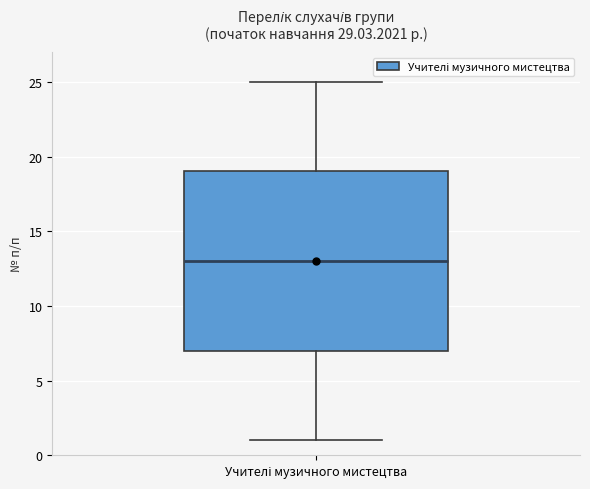

Transcribe this box plot: give where the median line is, the range the box spans, and where the two whiskers end, as read against the y-axis. The values are not printed on the chart, so give them approximately, as read against the axis.

median 13, box 7 to 19, whiskers 1 to 25